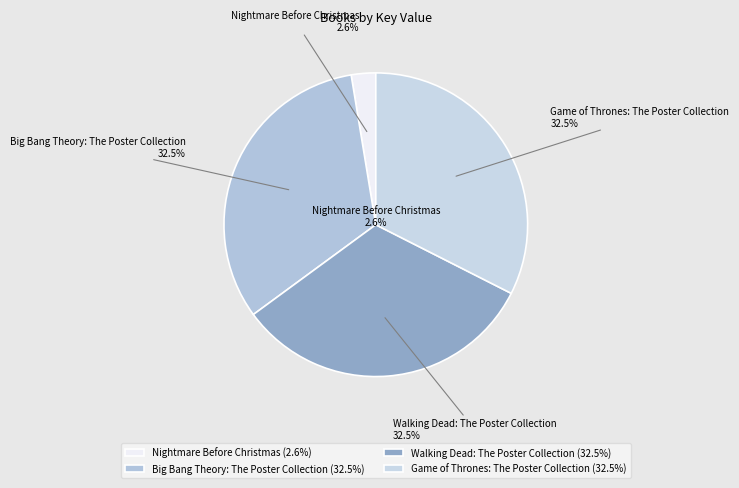

Which slice is the smallest?

Nightmare Before Christmas